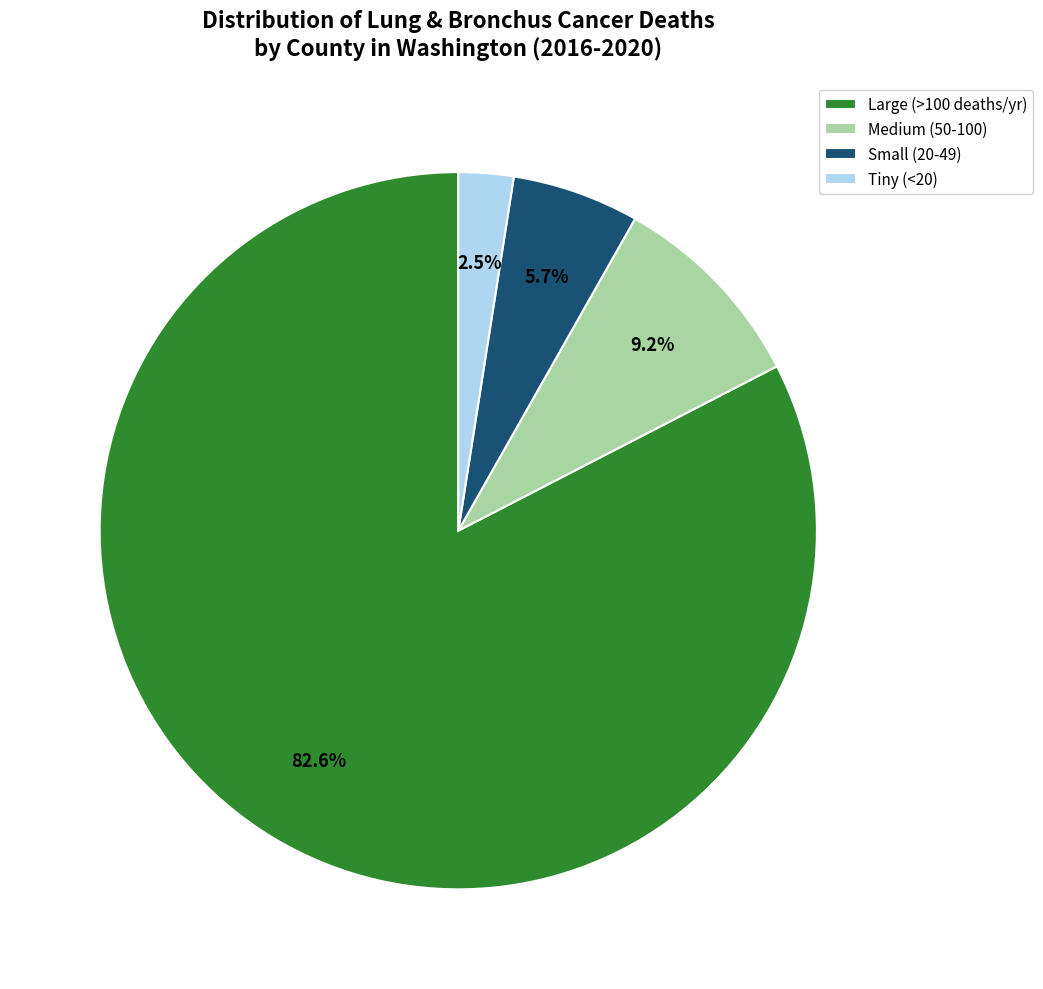

What is the ratio of the value at Large (>100 deaths/yr) to the value at Medium (50-100)?

9.0